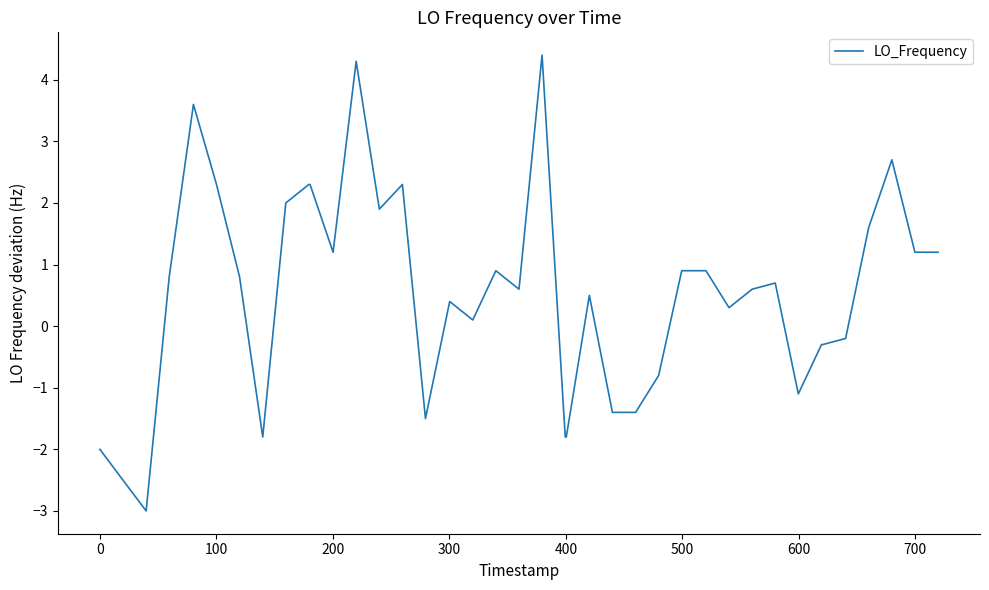

How many lines are shown in the chart?

1